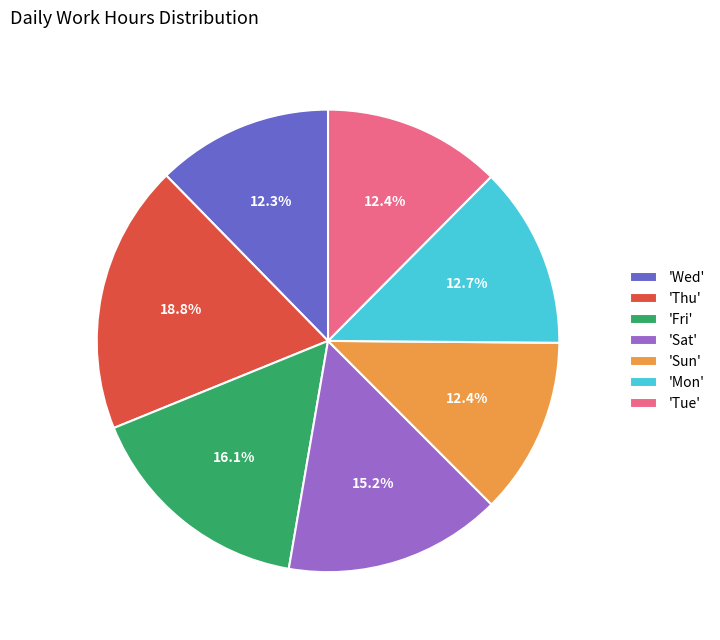

How many slices are in this pie chart?

7